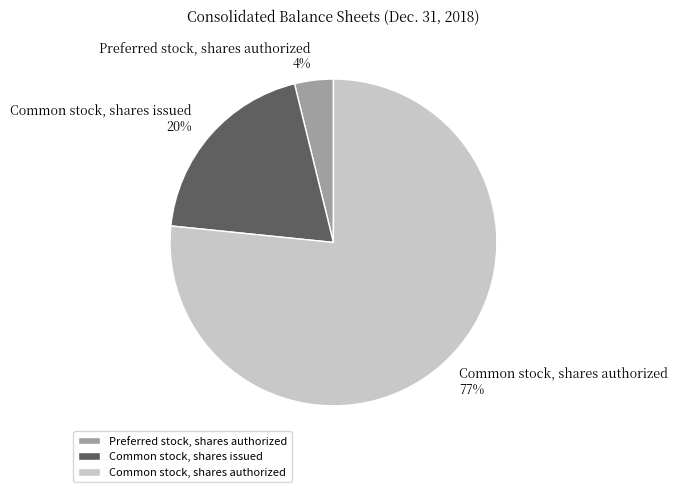

Does Common stock, shares authorized represent more than half of the total?

Yes